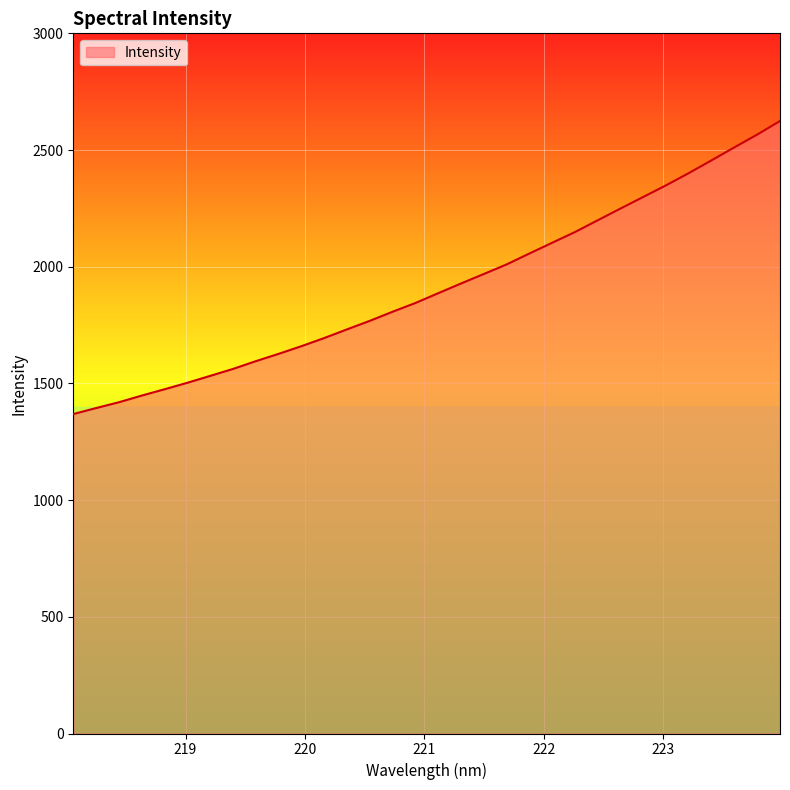

Count the number of data series in this chart.

1